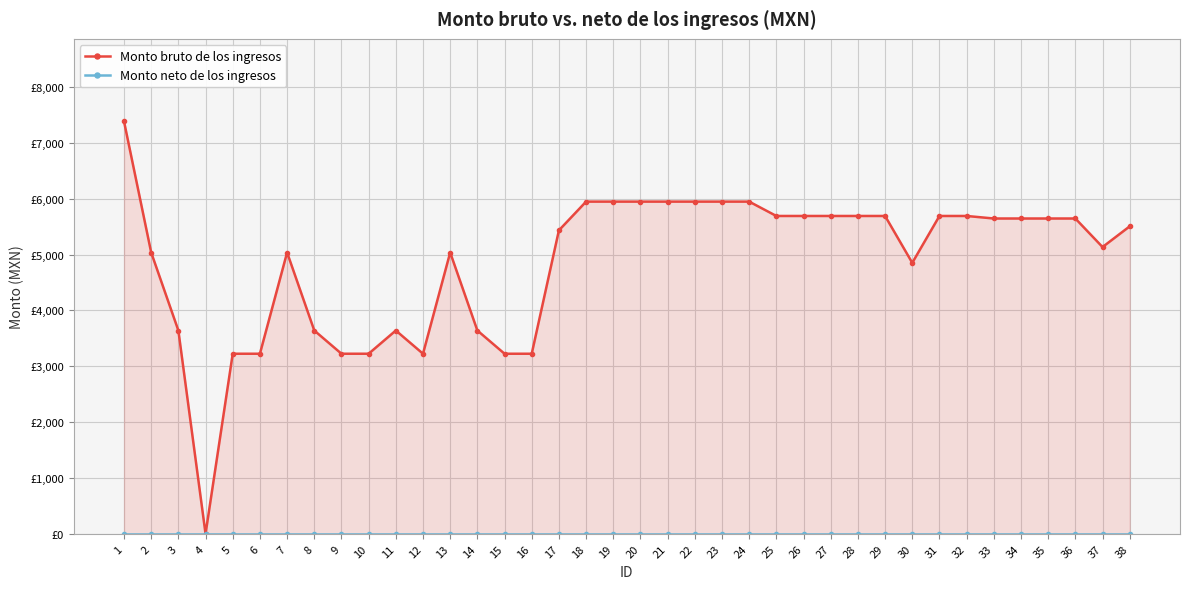

At which category is the sum across all series the highest?

1